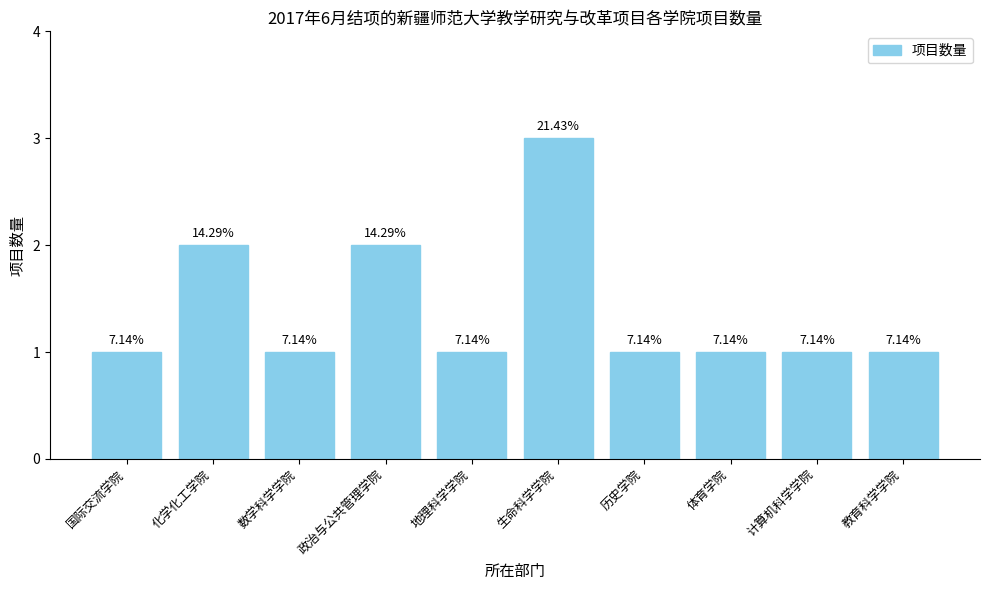

Which label corresponds to the largest value in the chart?

生命科学学院